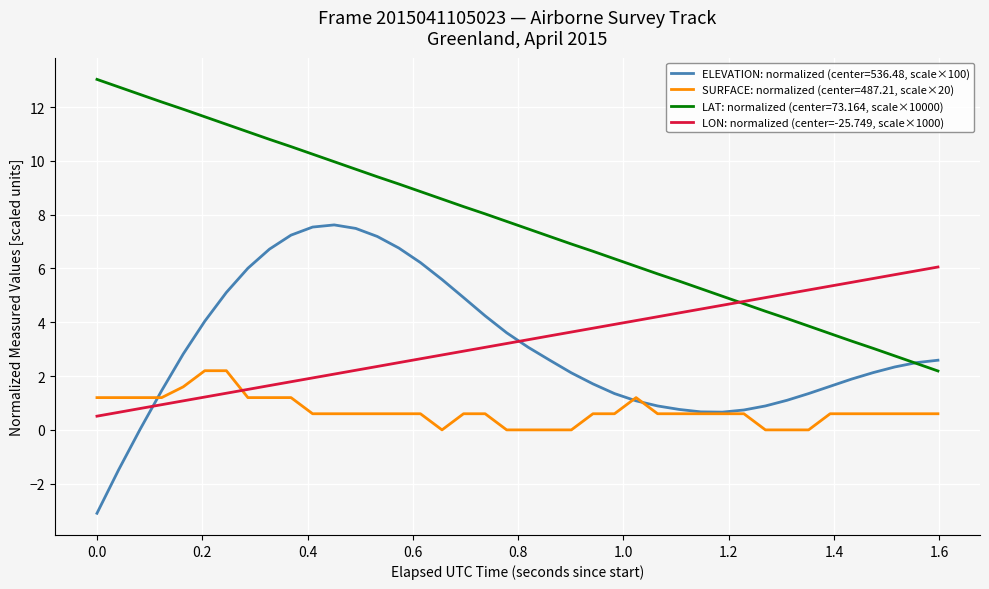

Which series has the largest total across all categories?

LAT: normalized (center=73.164, scale×10000)